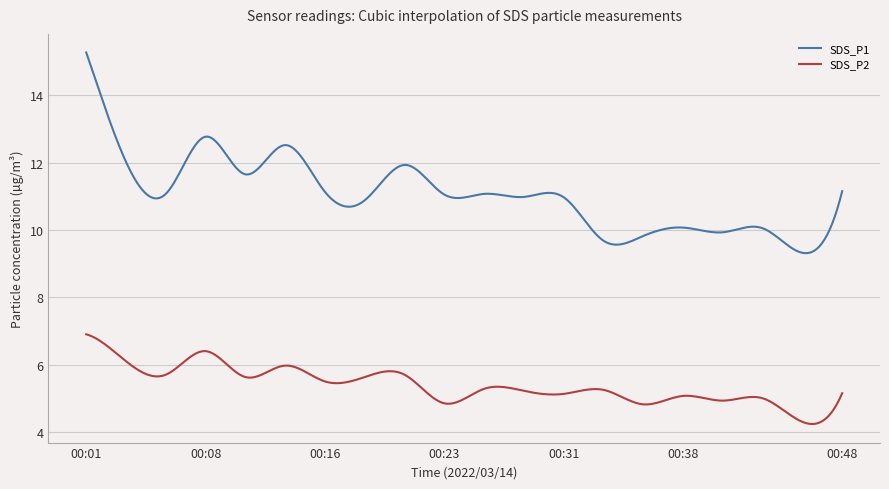

List the series in order of their peak value, lowest first.

SDS_P2, SDS_P1